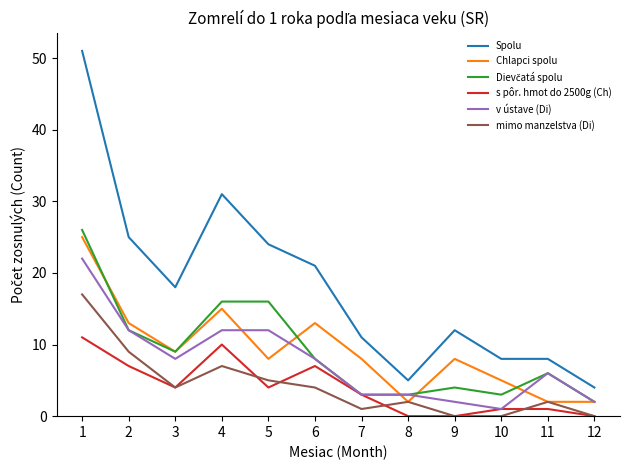

What is the highest value of the Spolu series?

51